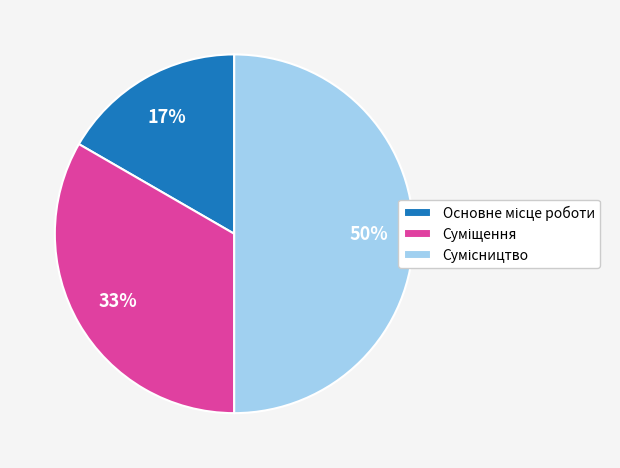

To the nearest percent, what is the difference between the largest and smallest slice percentages?

33%